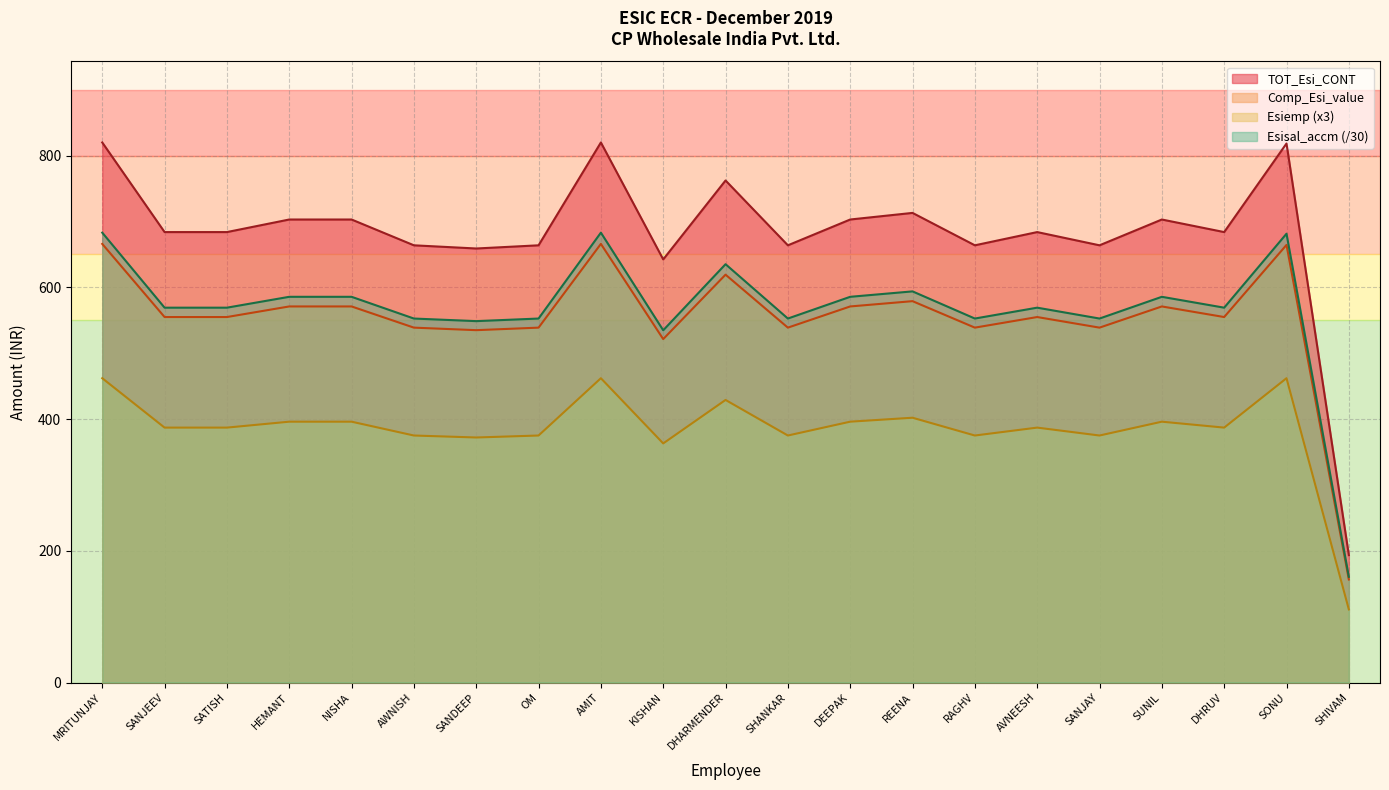

In Comp_Esi_value, how many points are lower than both neighbors (excluding endpoints)?

6